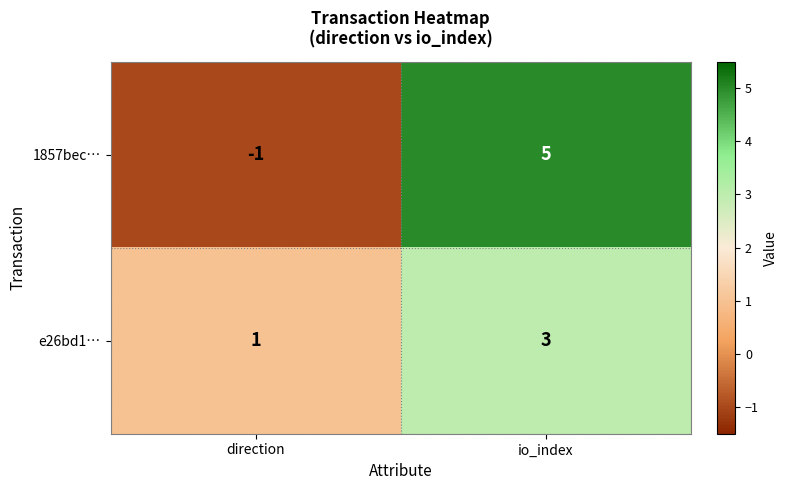

What is the difference between the 1857bec… values at io_index and direction?

6